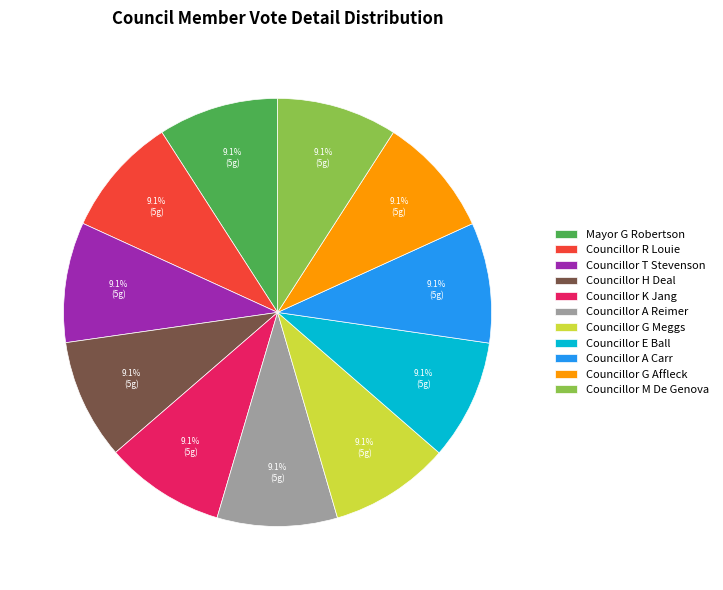

What portion of the pie excludes Mayor G Robertson?

90.9%